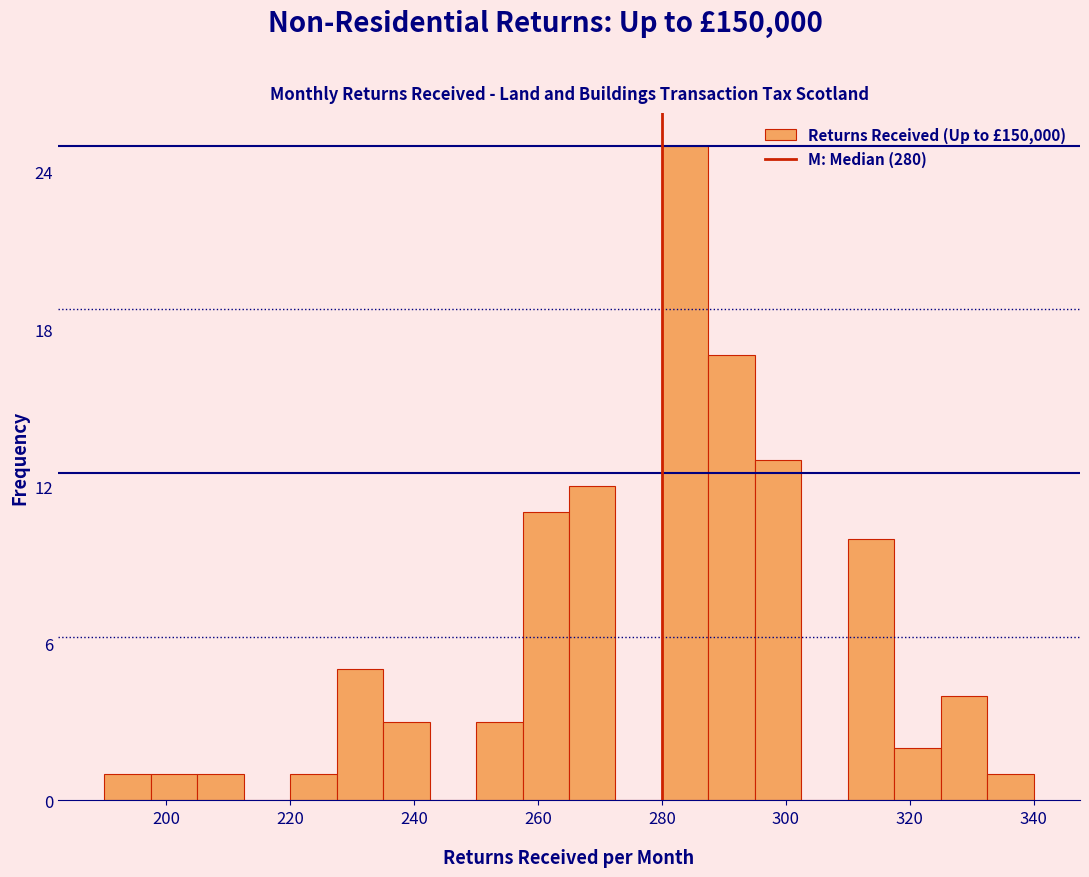

Read against the x-axis, roughly where is the centre of the tallest bar?

284